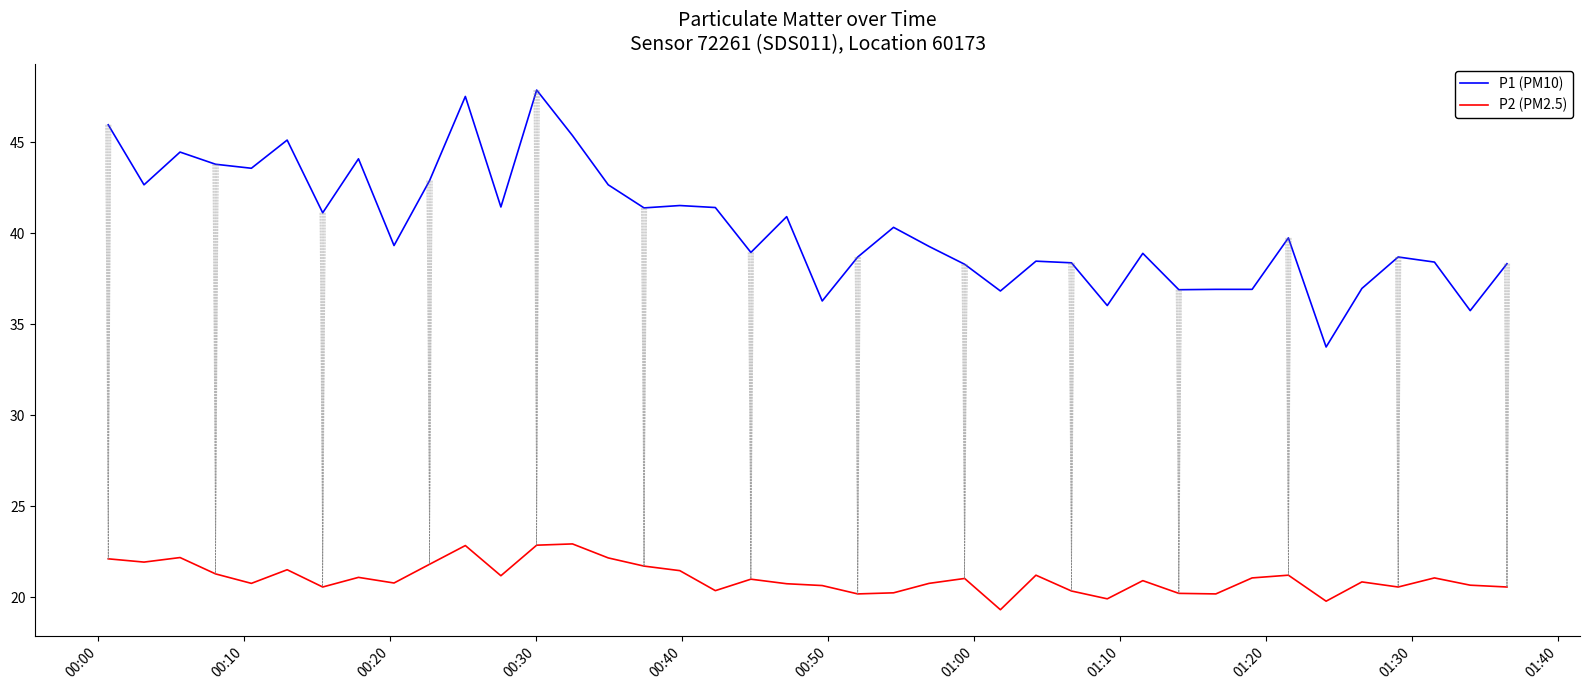

What is the difference between the maximum and minimum values in the P2 (PM2.5) series?

3.6